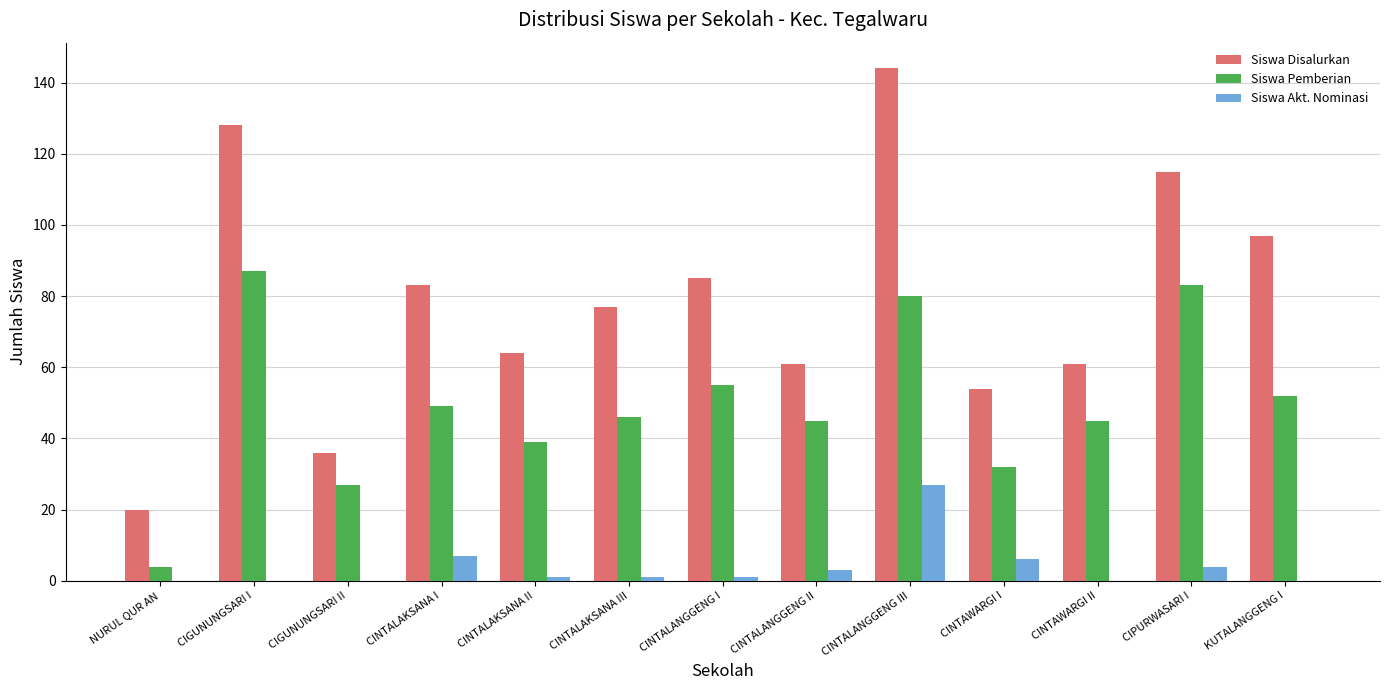

At which label does Siswa Akt. Nominasi reach its peak?

CINTALANGGENG III